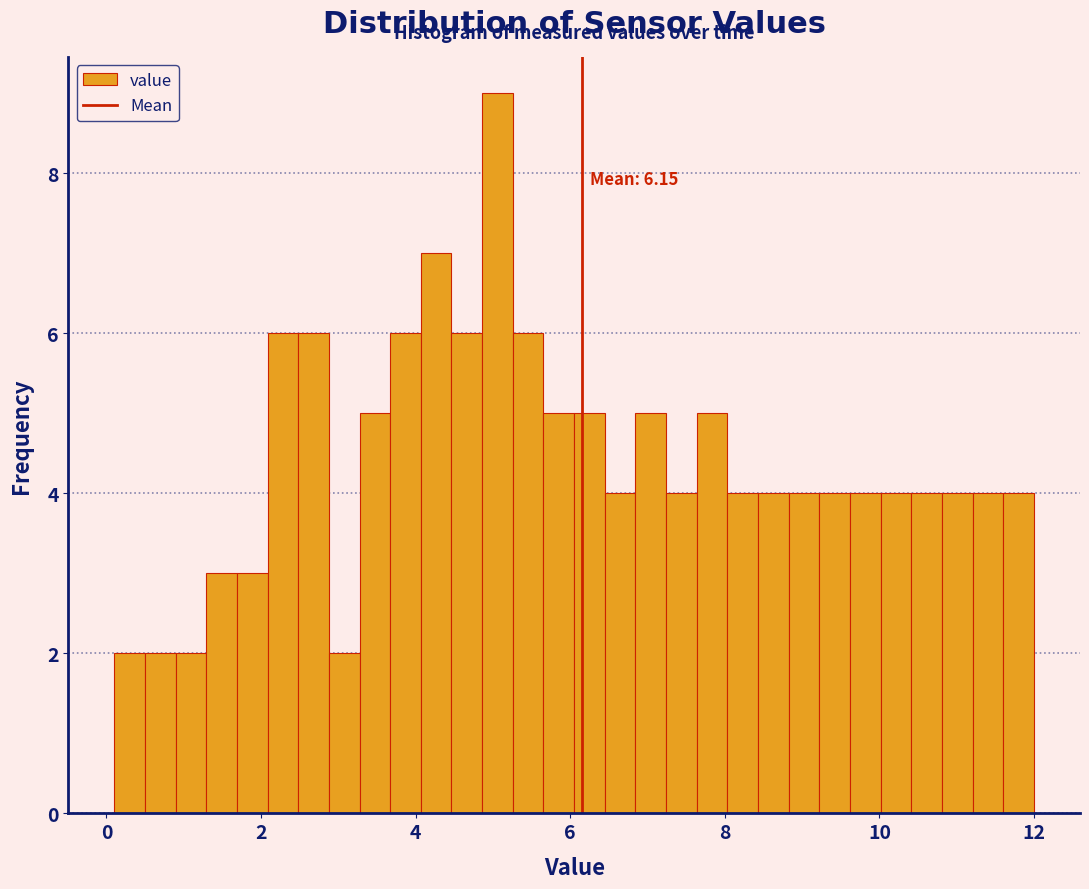

Around what value on the x-axis is the tallest bar? Give the approximate position of its centre, as read against the axis.

5.0